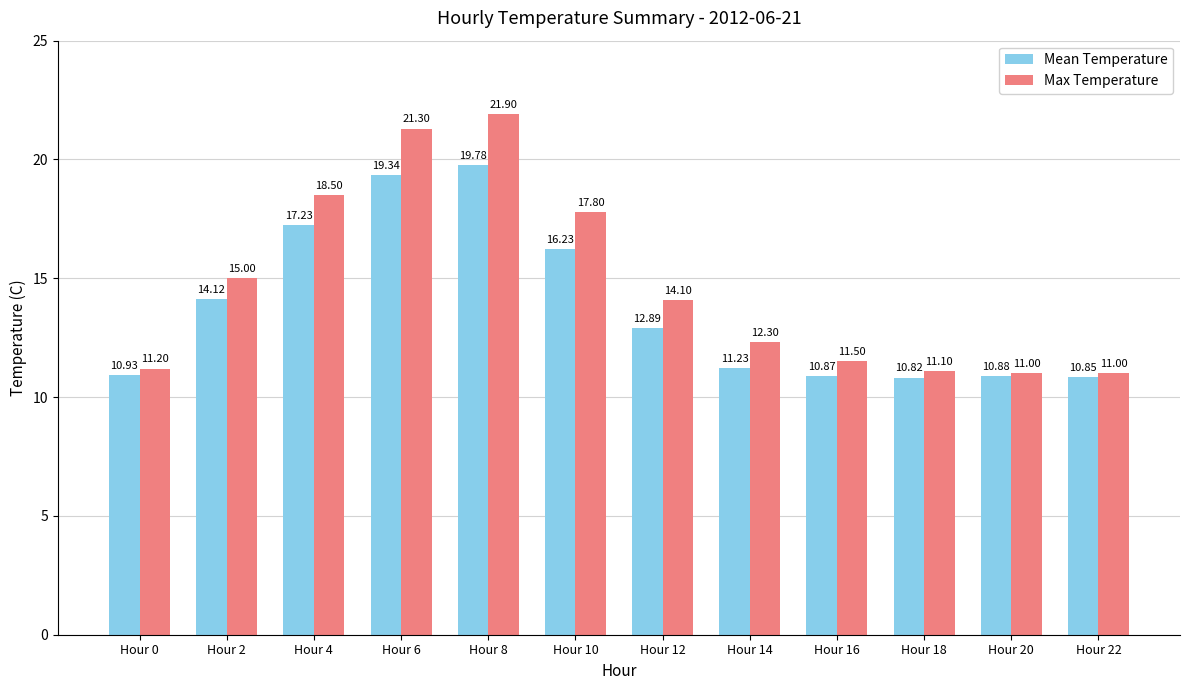

What is the spread (max minus min) of values at Hour 16?

0.6